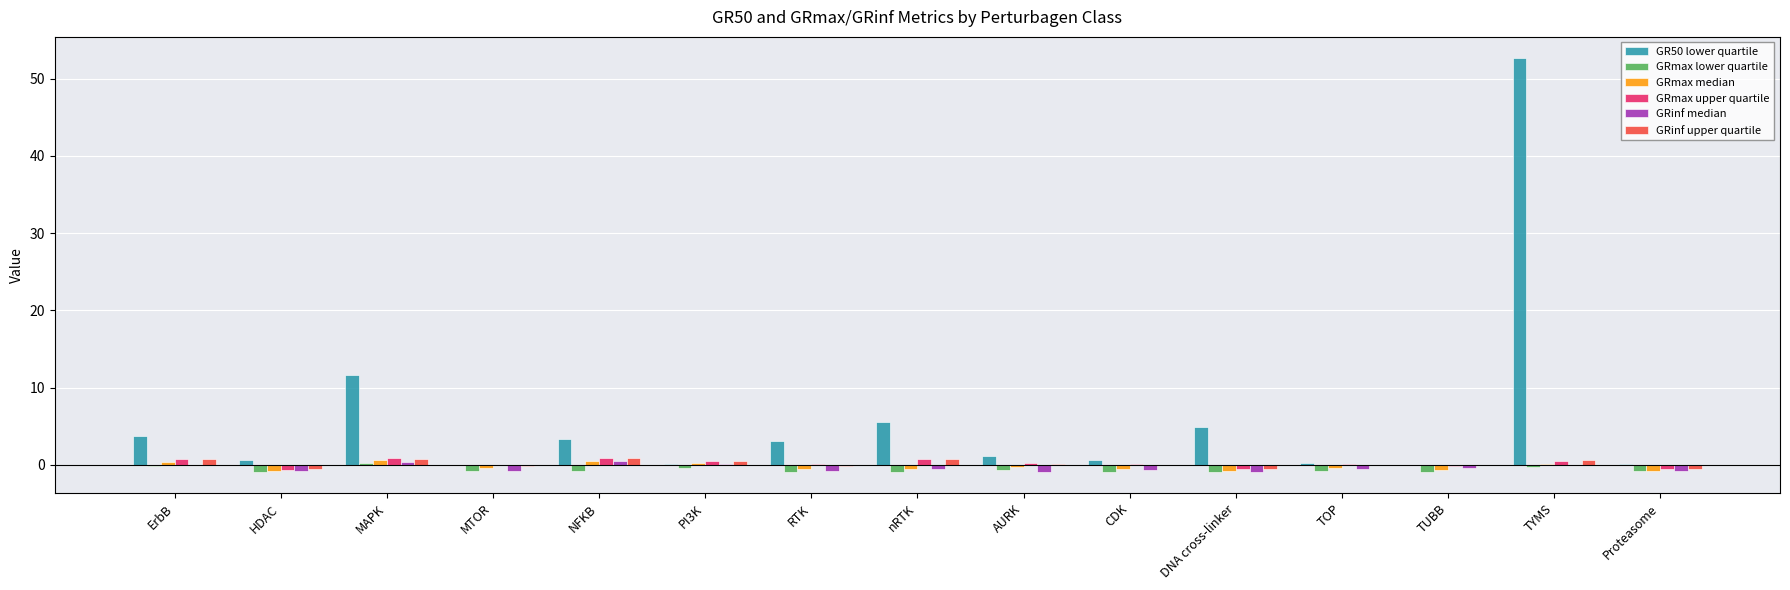

At which category does the chart reach its peak across all series?

TYMS